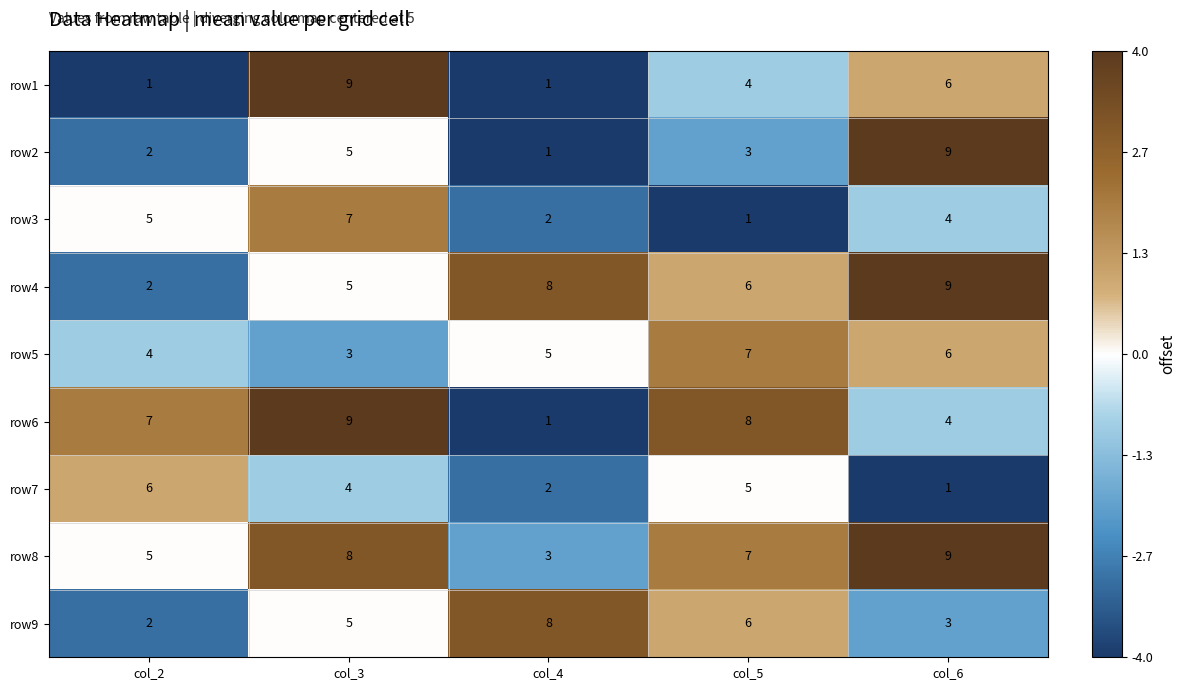

At how many categories does at least one series exceed 3?

5